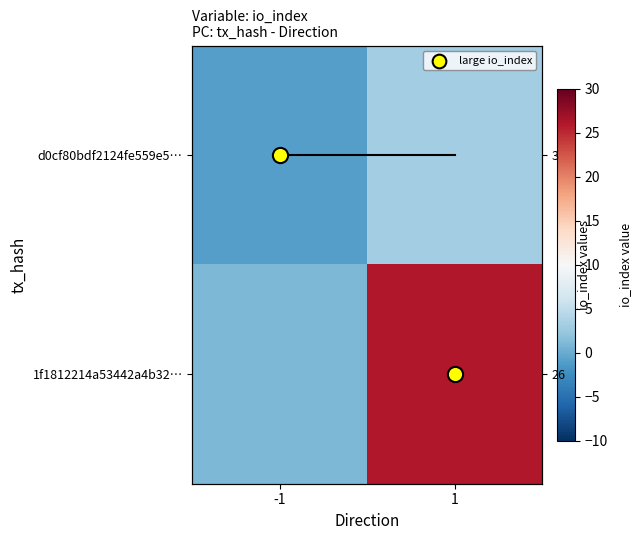

True or false: 1f1812214a53442a4b32… has a value of 1 at -1.

True